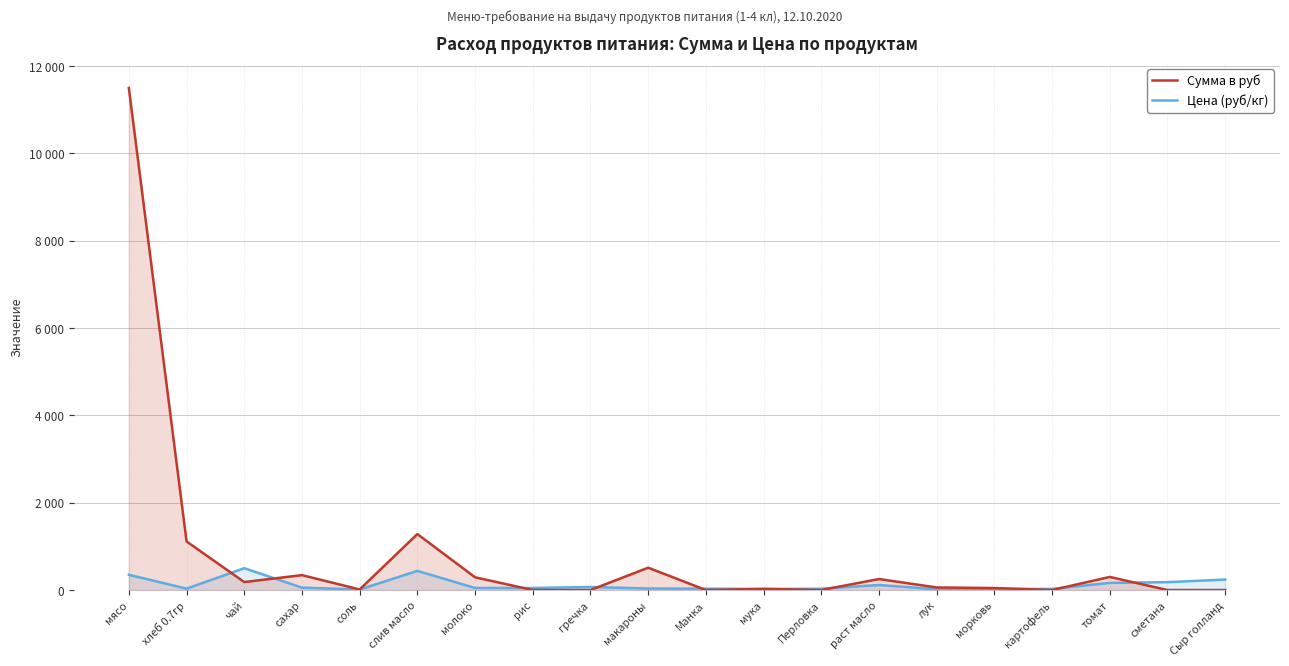

What is the approximate value of Сумма в руб at молоко?

291.6